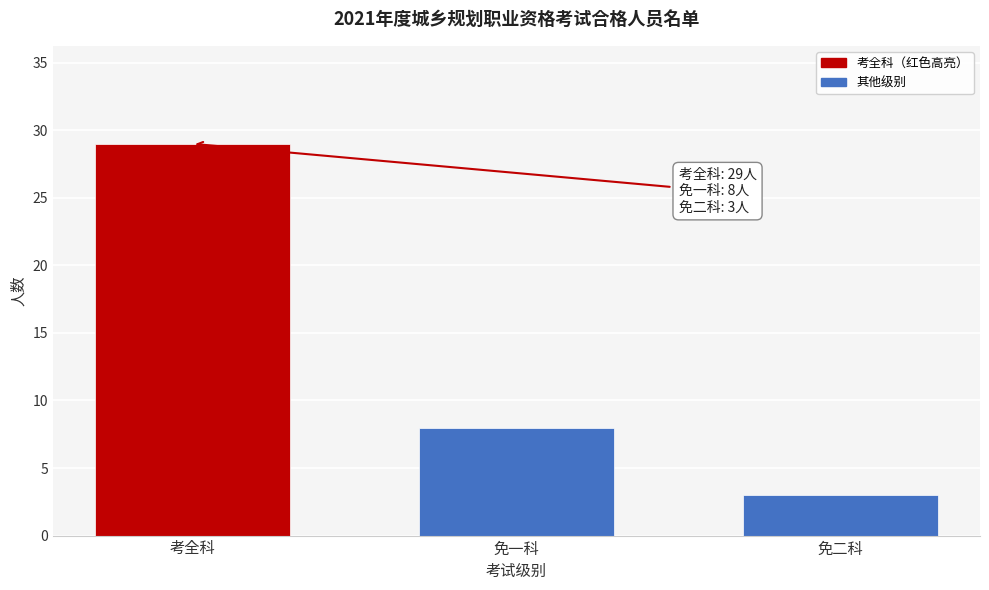

Reading left to right, extract all data points from this chart.

考全科=29	免一科=8	免二科=3